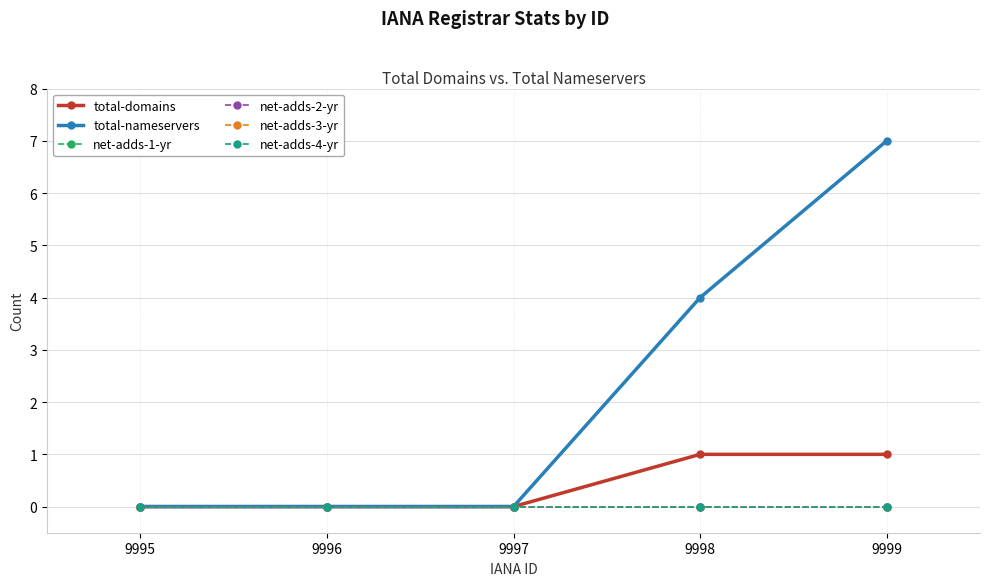

Does the chart have visible grid lines?

Yes